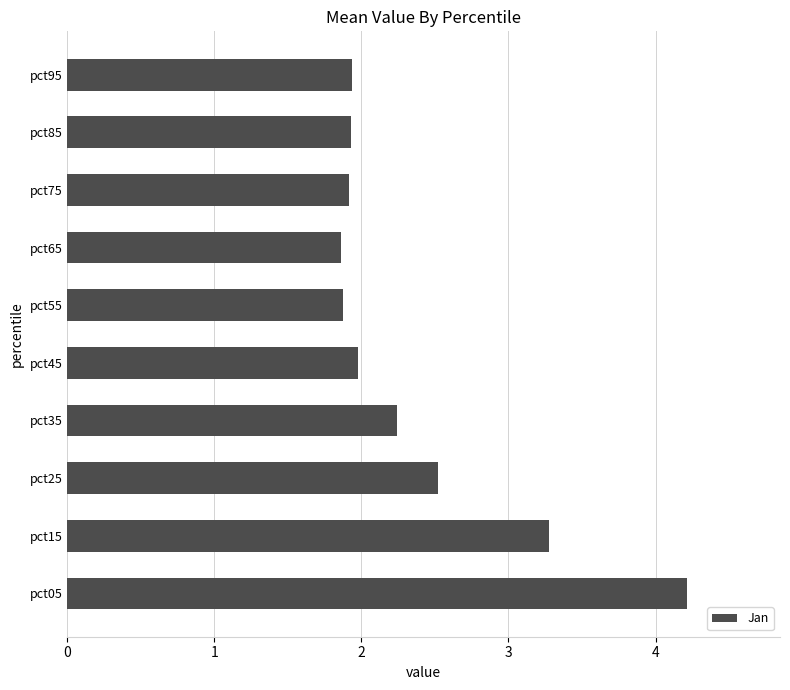

Which category has the highest value across all series?

pct05